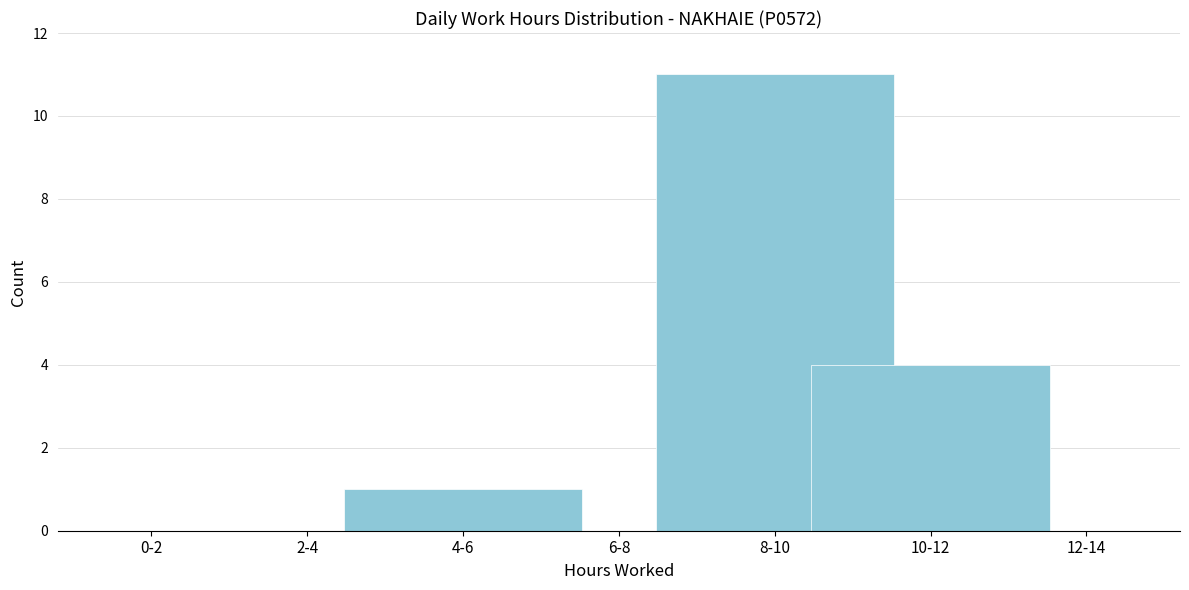

Reading left to right, list all the values displayed in this chart.

0-2=0	2-4=0	4-6=1	6-8=0	8-10=11	10-12=4	12-14=0